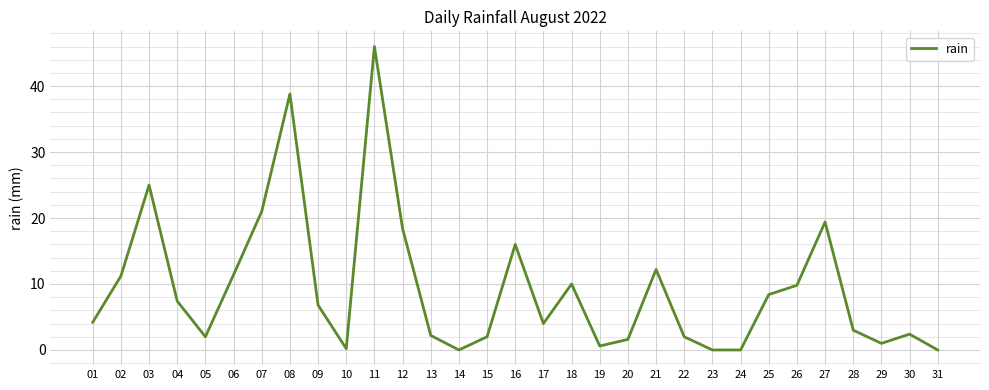

What is the difference between the values at 16 and 14?

16.0